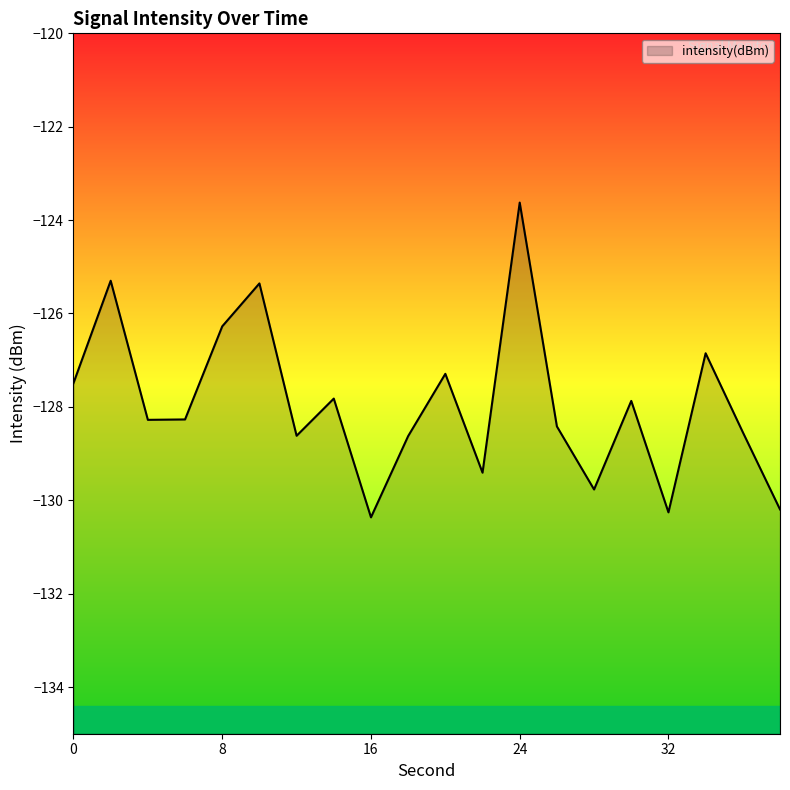

Reading left to right, what are all the values shown in this chart?

-127.5	-125.3	-128.3	-128.3	-126.3	-125.4	-128.6	-127.8	-130.4	-128.6	-127.3	-129.4	-123.6	-128.4	-129.8	-127.9	-130.3	-126.9	-128.5	-130.2